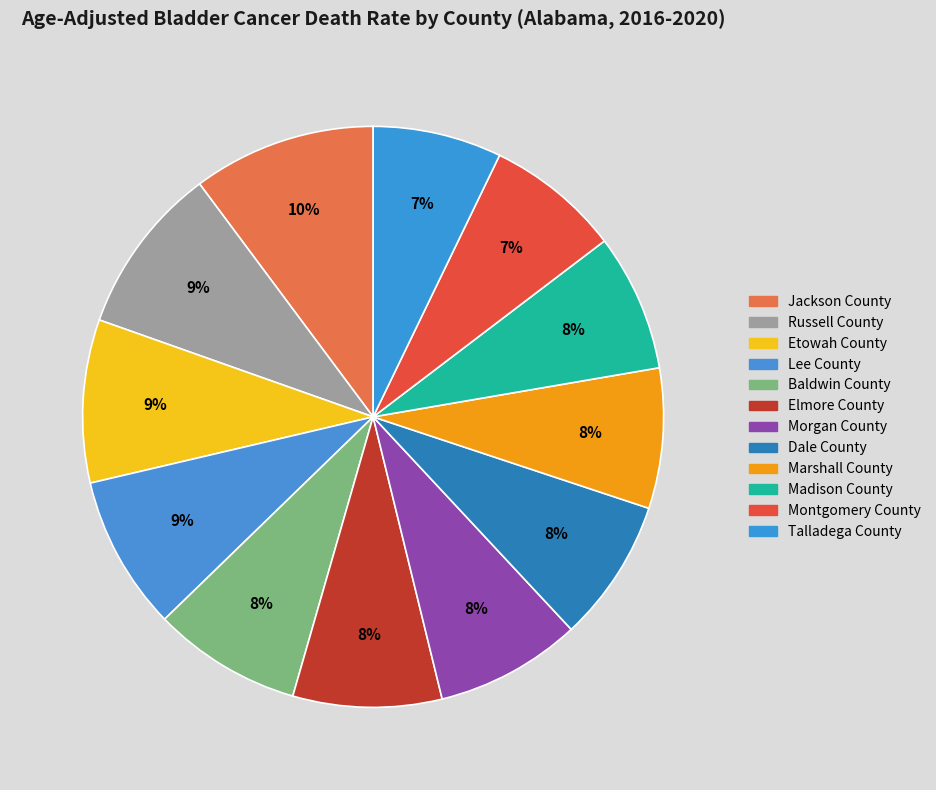

To the nearest percent, what percentage of the pie is Jackson County?

10%